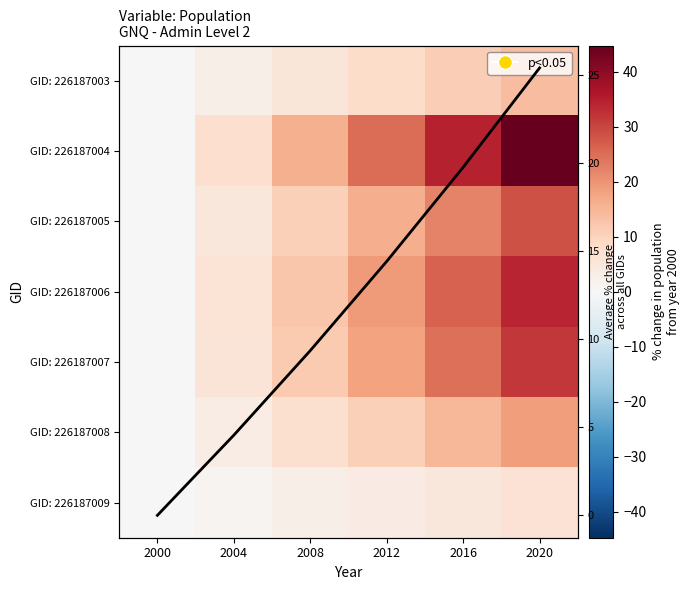

Where is GID: 226187005 nearest to the value 14?

2012